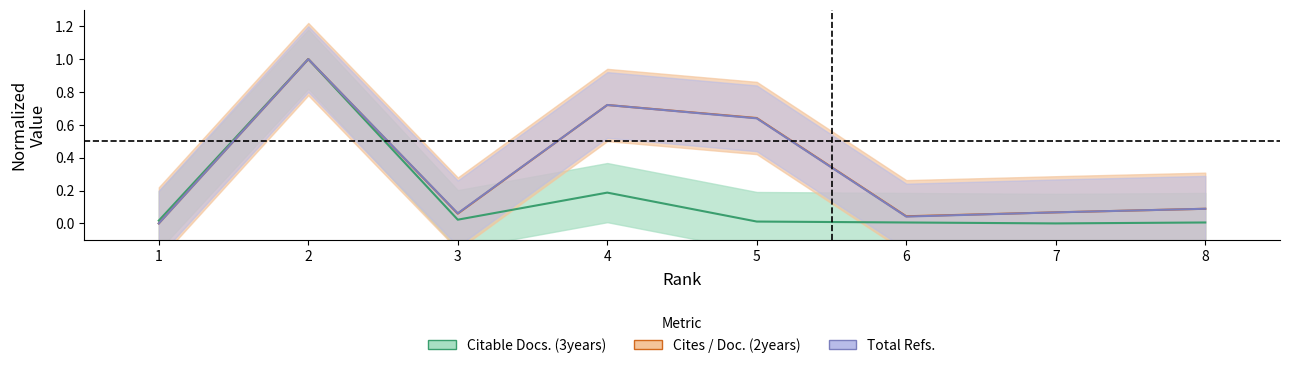

At which label is Total Refs. closest to 0?

1